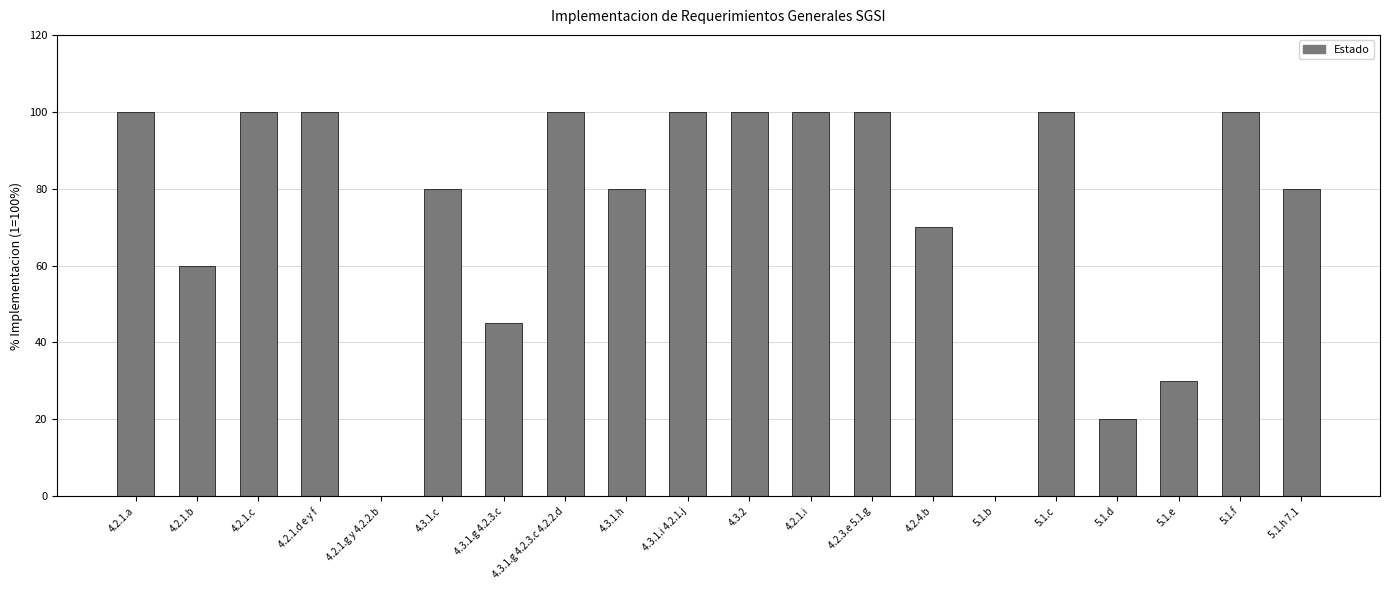

Are the bars horizontal?

No